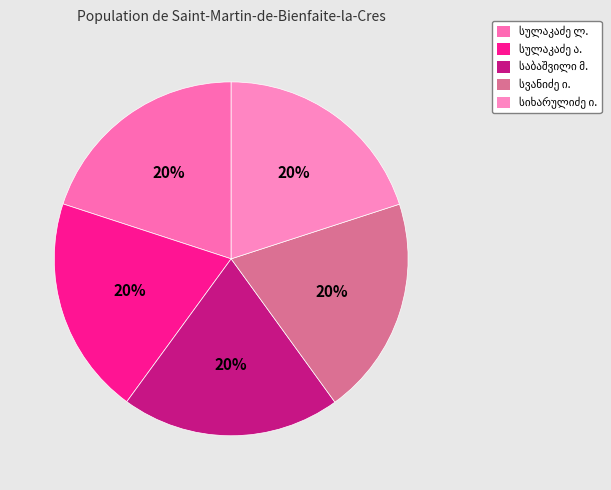

Which category has the biggest portion of the pie?

ილია სვანიძე